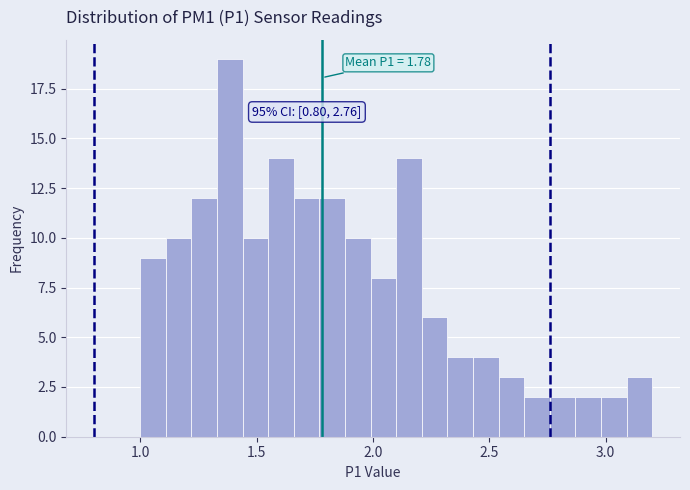

Read against the x-axis, roughly where is the centre of the tallest bar?

1.40